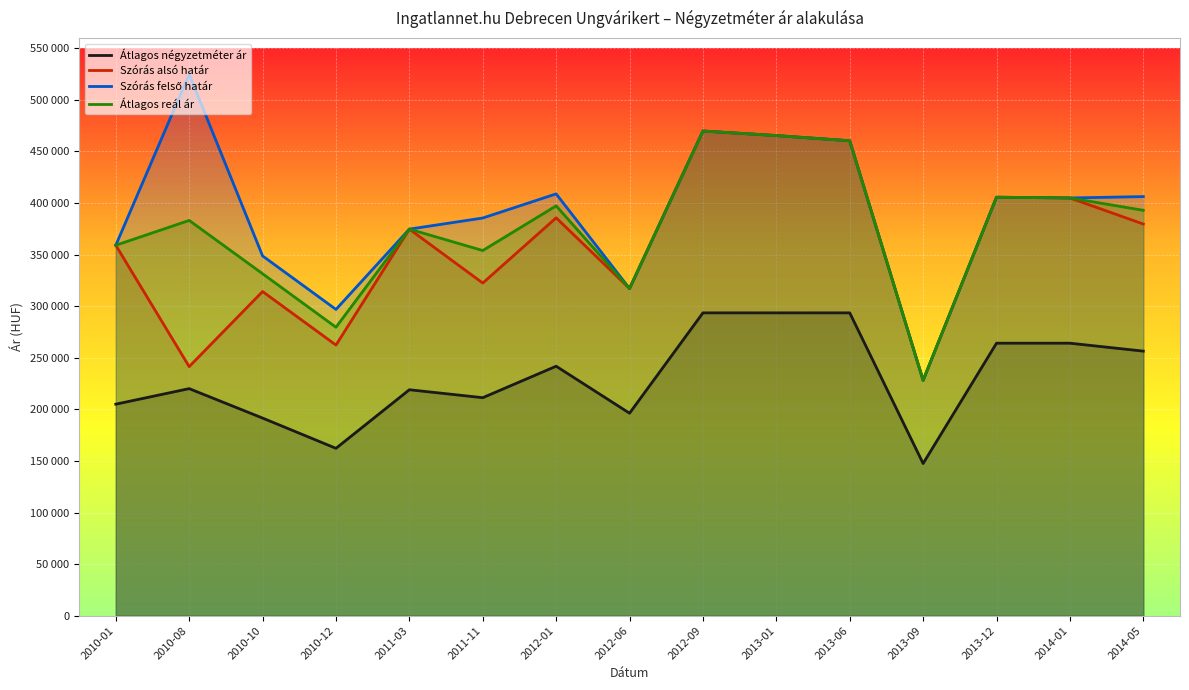

What is the approximate value of Átlagos reál ár at 2013-12, to the nearest 10?

405620